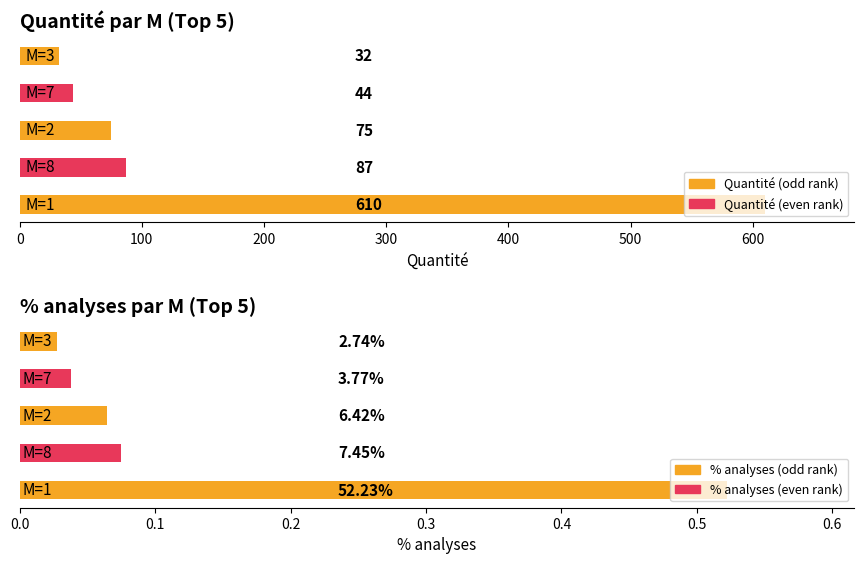

Is the value of Quantité at 200 greater than the value of % analyses par M at 400?

Yes